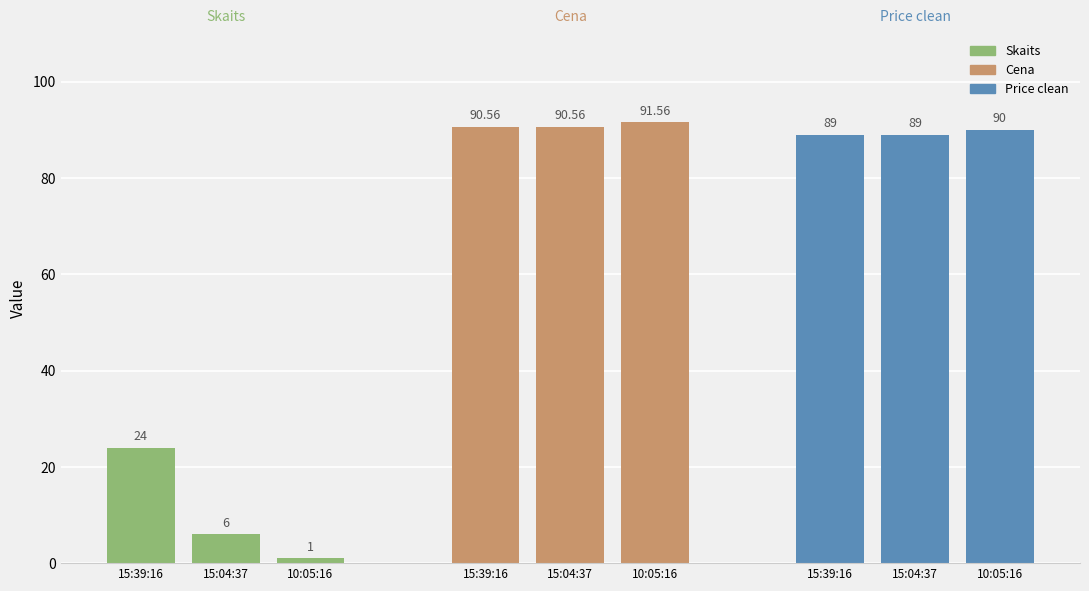

Reading left to right, what are all the values shown in this chart?

Skaits: 24.0	6.0	1.0
Cena: 90.6	90.6	91.6
Price clean: 89.0	89.0	90.0